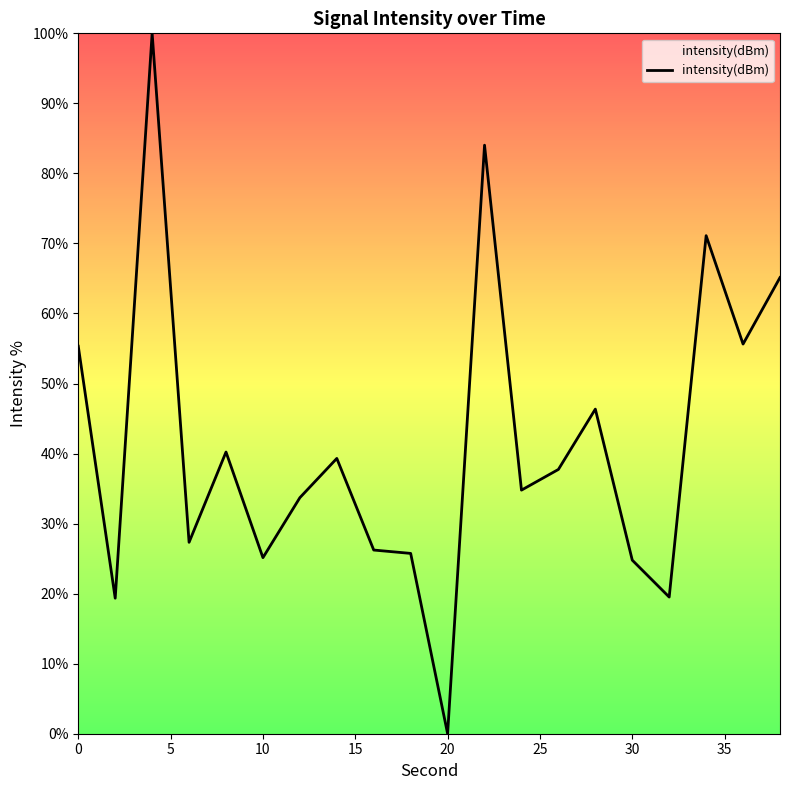

What is the difference between the maximum and minimum values?

100.0